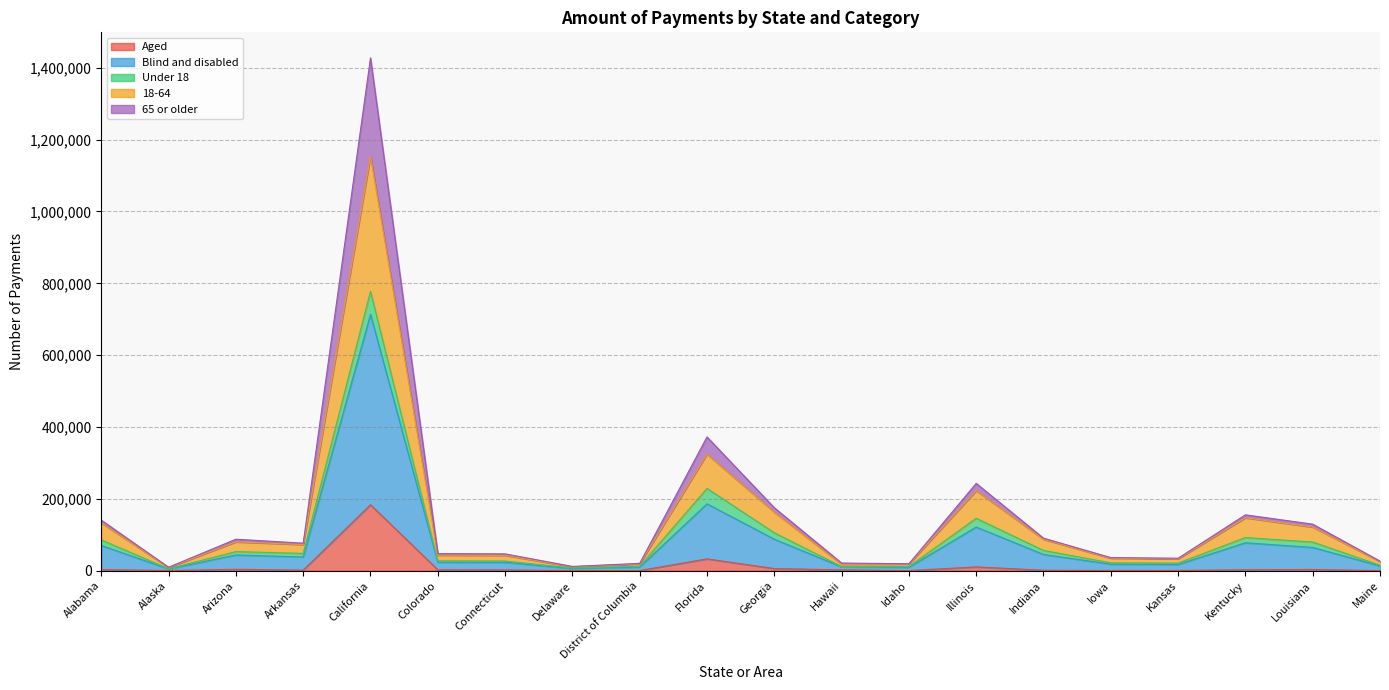

Which has a higher value, Arkansas or Kansas?

Arkansas